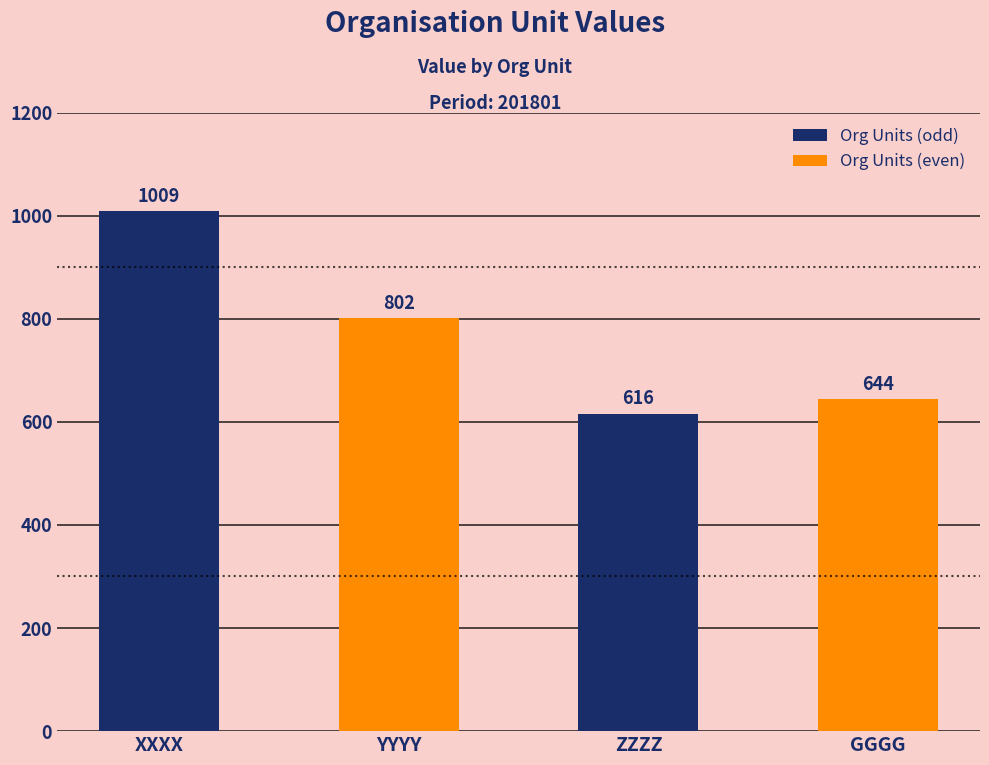

Rank the categories by value from highest to lowest.

XXXX, YYYY, GGGG, ZZZZ